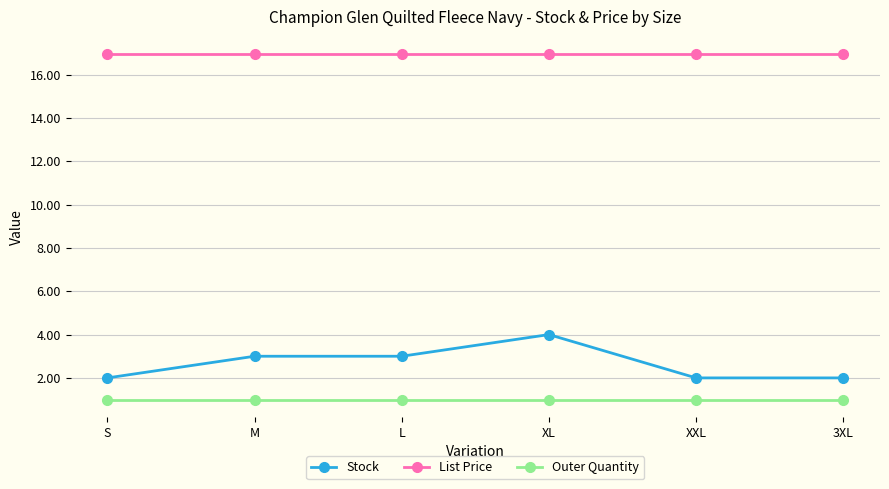

The value of List Price at S is 16.9. True or false?

True